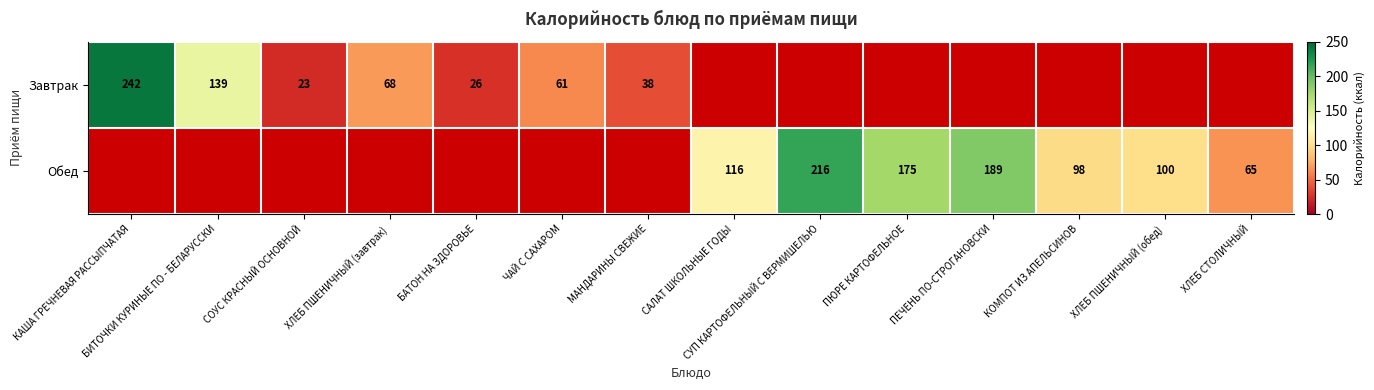

What is the total value across all series at БИТОЧКИ КУРИНЫЕ ПО - БЕЛАРУССКИ?

139